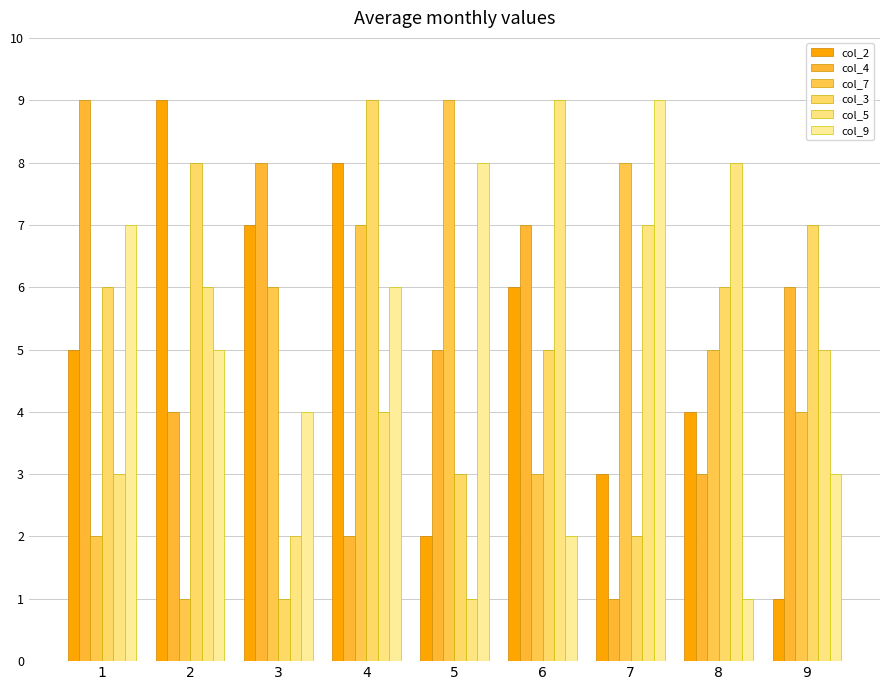

What is the total value across all series at 9?

26